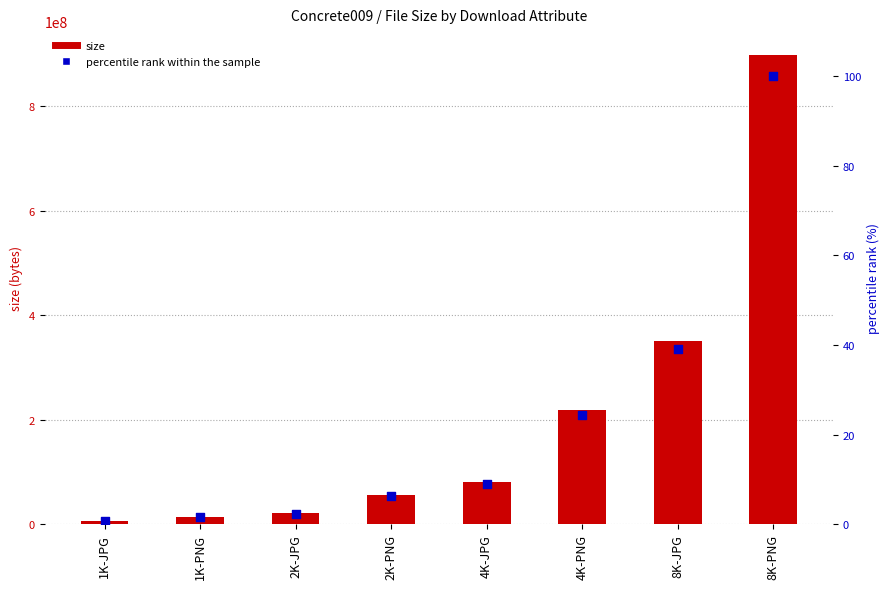

At which category is the sum across all series the highest?

8K-PNG